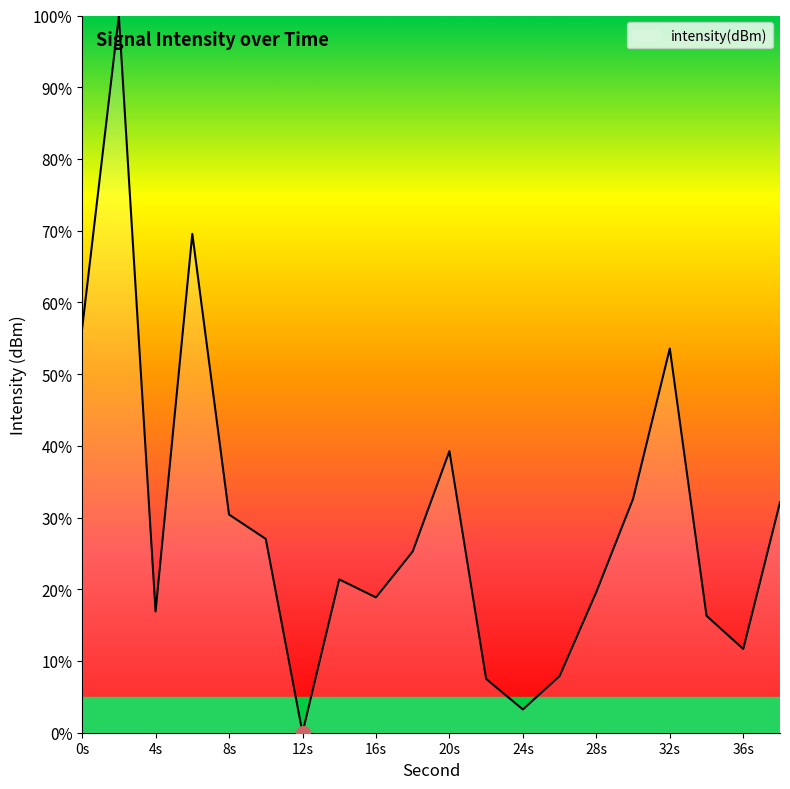

What is the greatest value displayed?

100.0